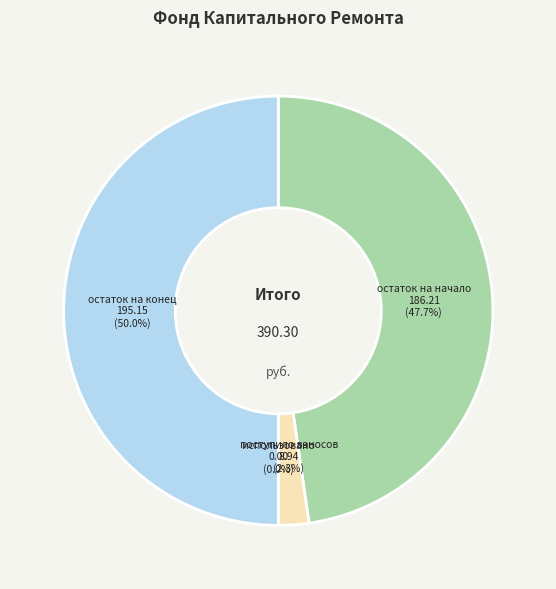

What percentage is NOT represented by поступило взносов?

97.7%